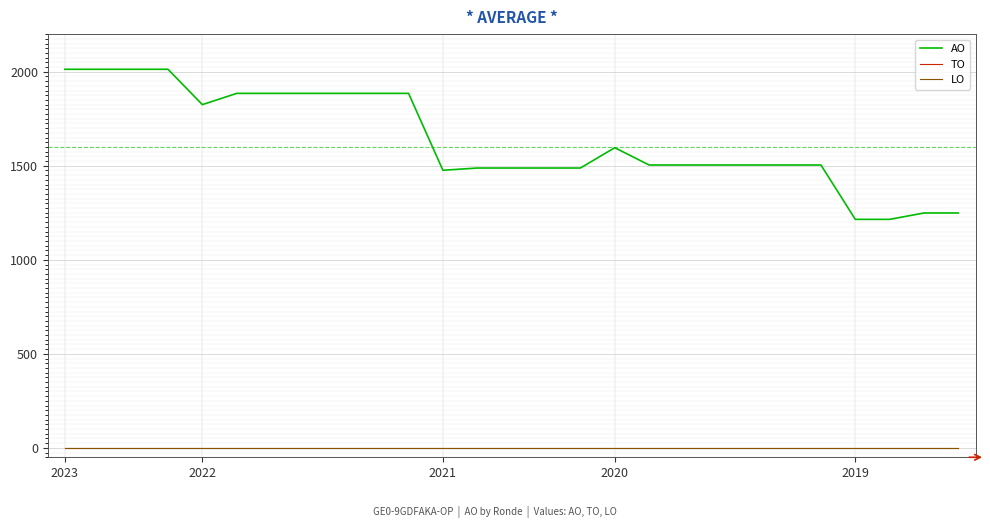

True or false: LO and TO cross at least once.

False